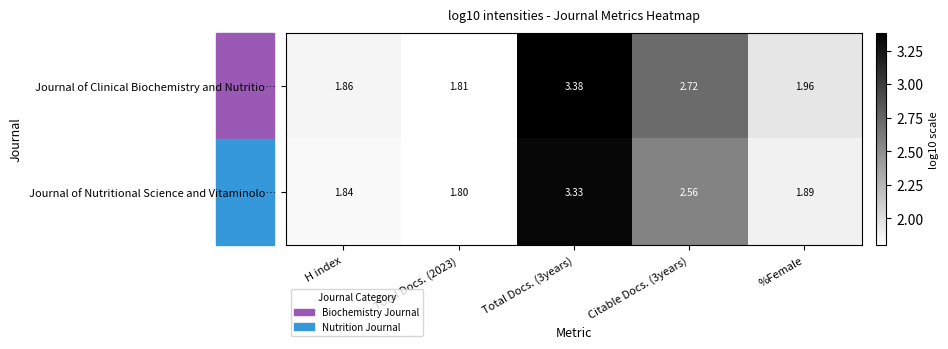

Which series has the largest total across all categories?

Journal of Clinical Biochemistry and Nutritio…